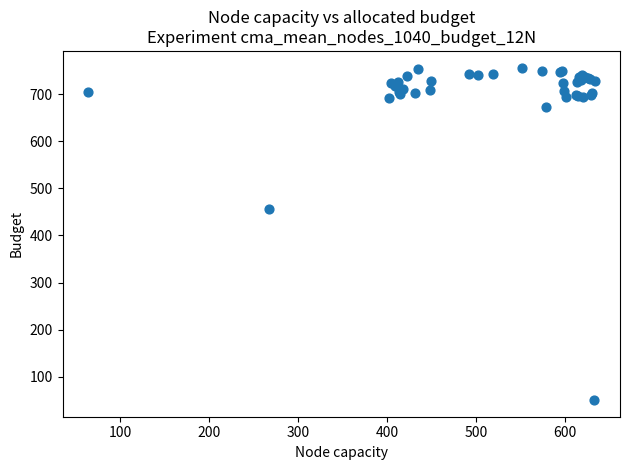

What Y value in the scatter plot is closest to 403?

457